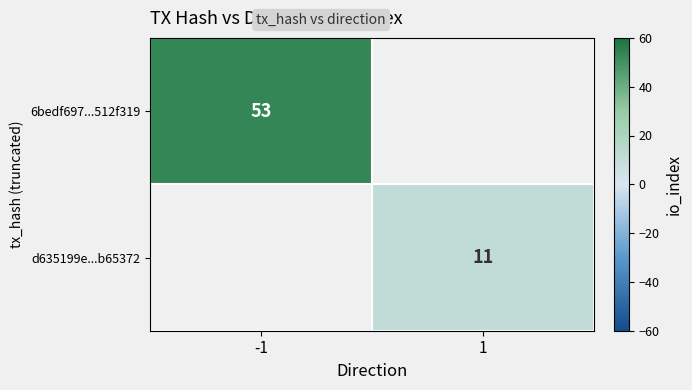

Is the value of 6bedf697...512f319 at -1 greater than the value of d635199e...b65372 at 1?

Yes